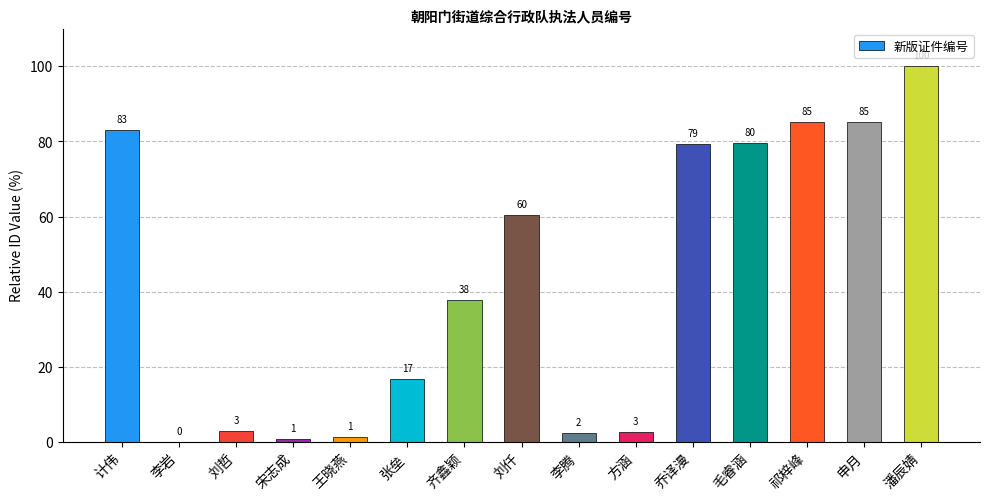

Are the bars horizontal?

No